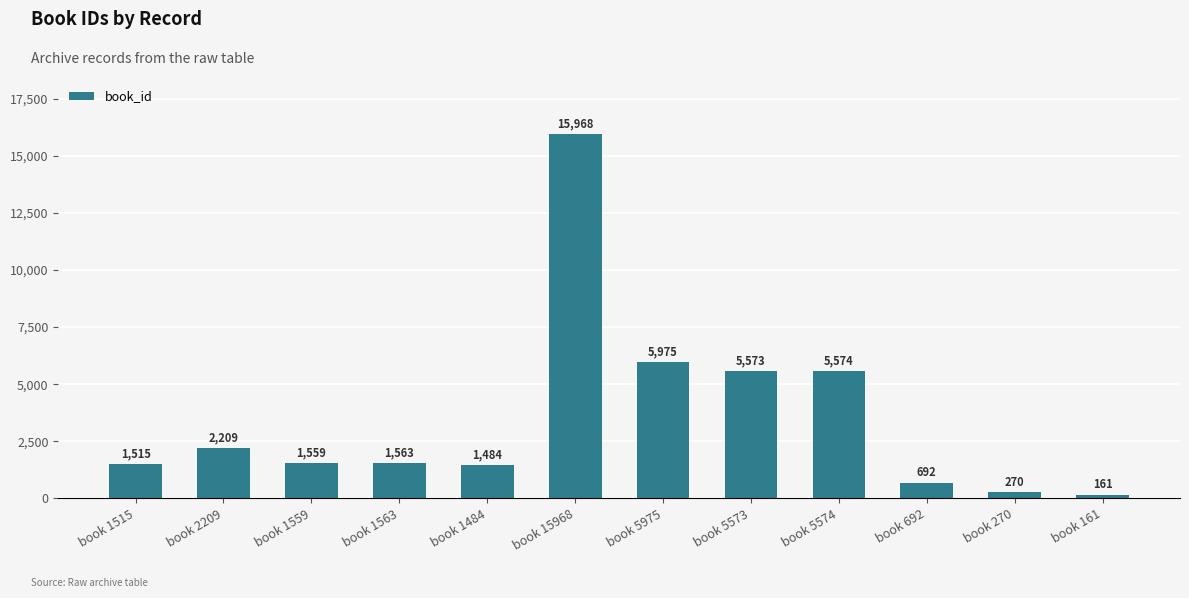

Rank the categories by value from lowest to highest.

book 161, book 270, book 692, book 1484, book 1515, book 1559, book 1563, book 2209, book 5573, book 5574, book 5975, book 15968